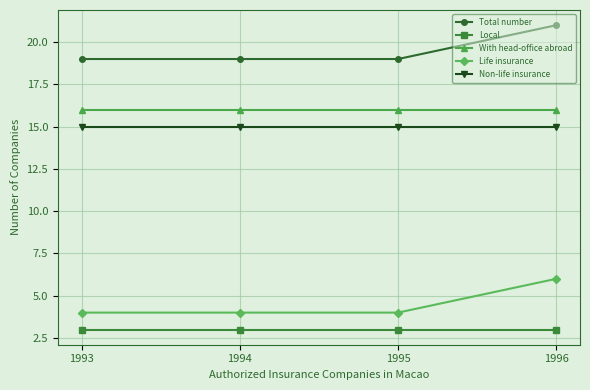

At how many categories does at least one series exceed 3?

4